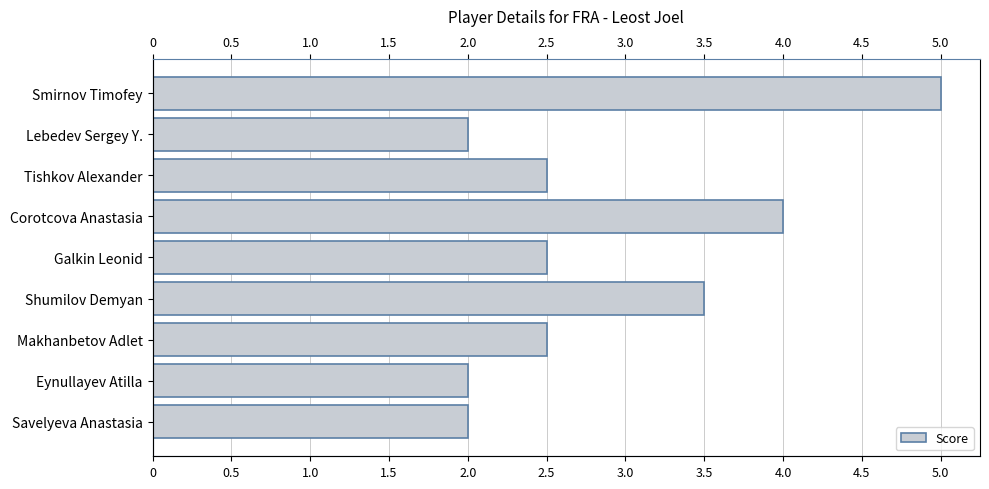

How many values exceed 2?

6